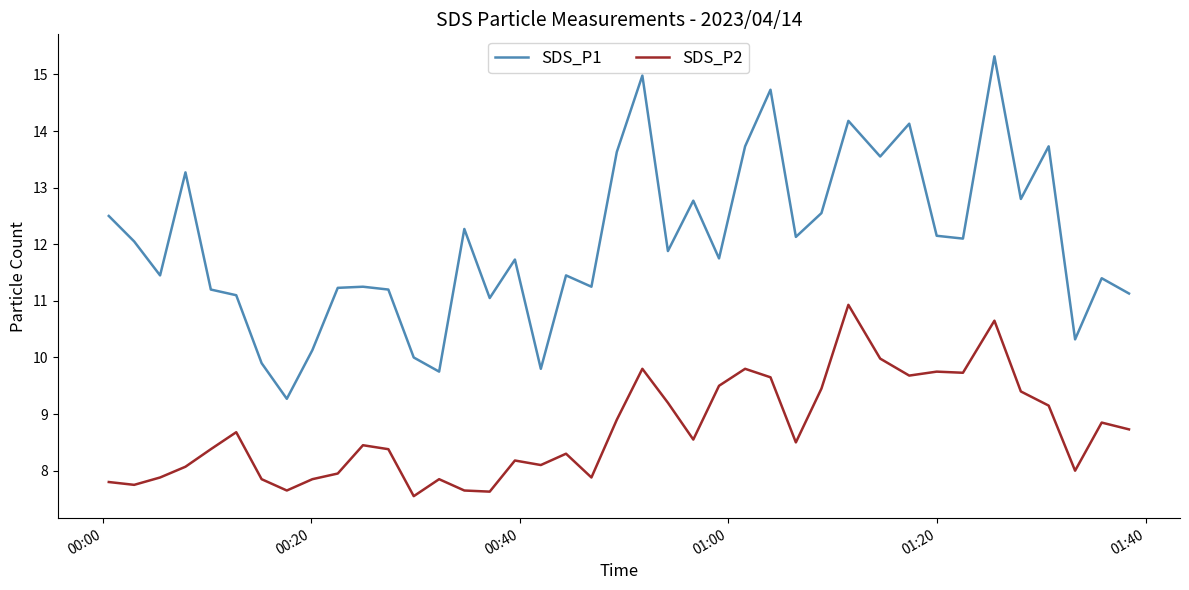

What is the difference between the maximum and minimum values in the SDS_P2 series?

3.4